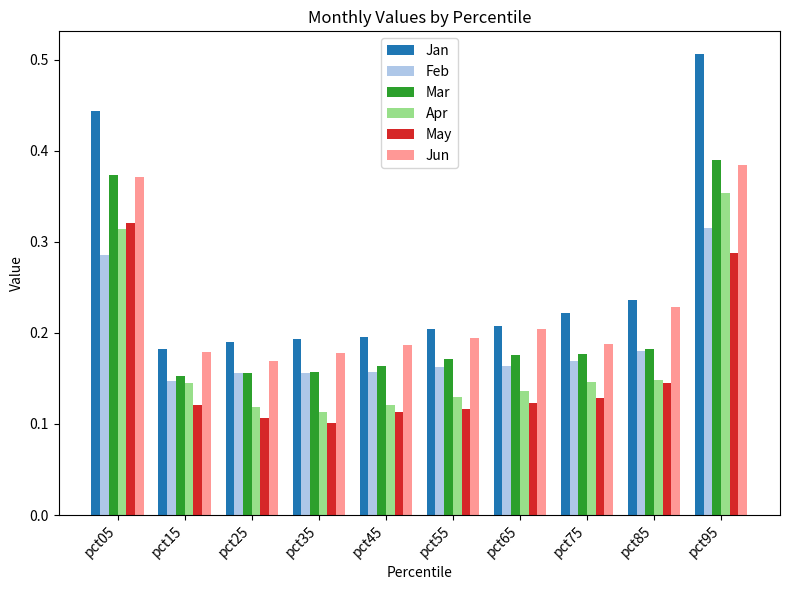

What are all the series names shown in the legend?

Jan, Feb, Mar, Apr, May, Jun